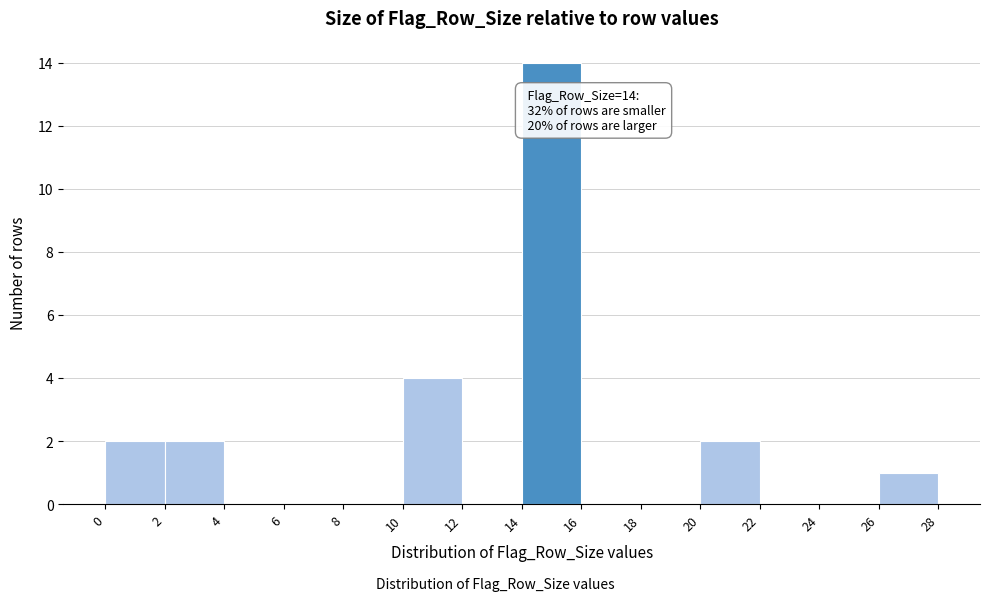

Over which range of the x-axis is the bar tallest?

14 to 16